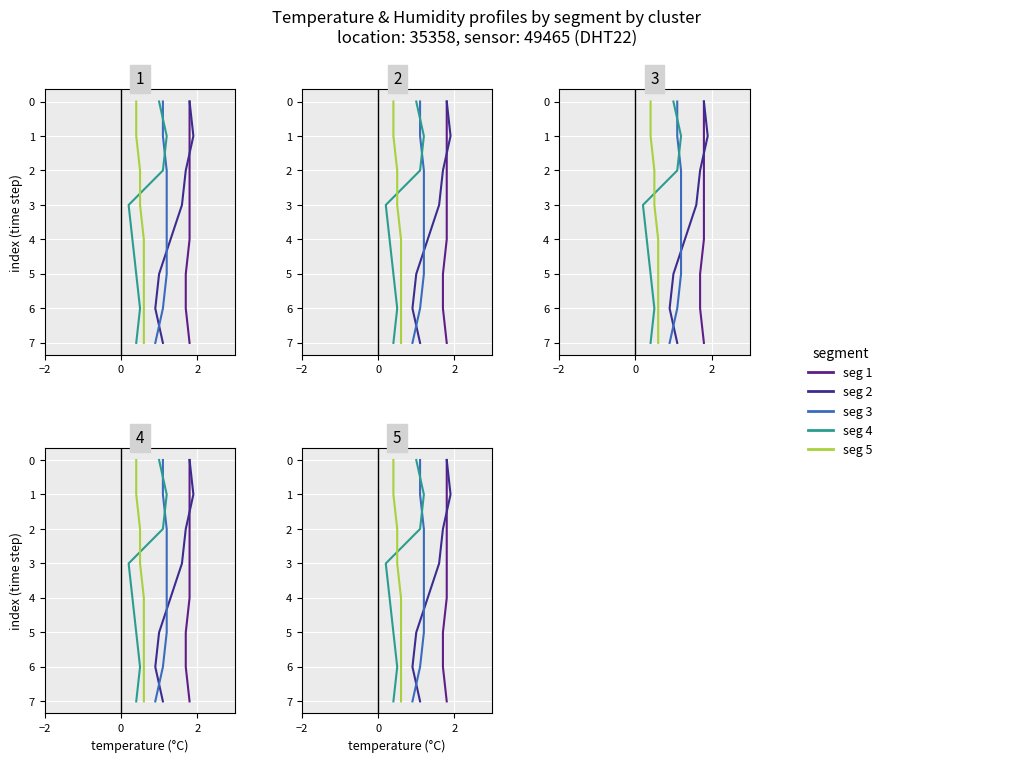

Which series has the largest total across all categories?

seg 1